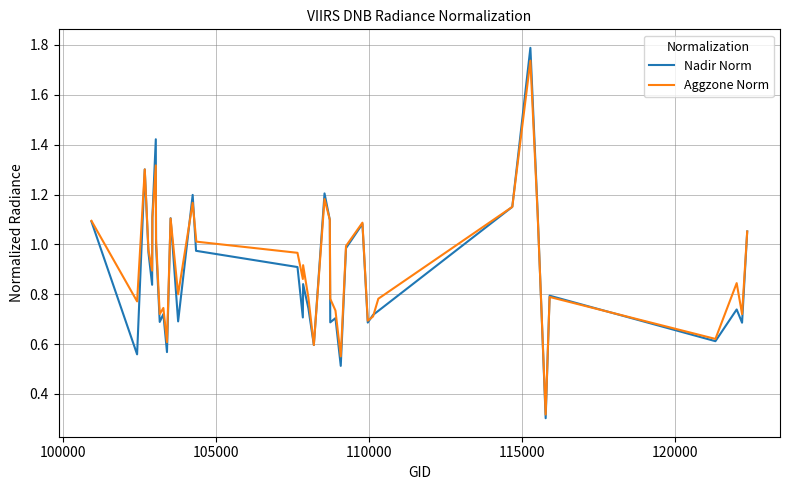

What is the greatest value displayed?

1.8